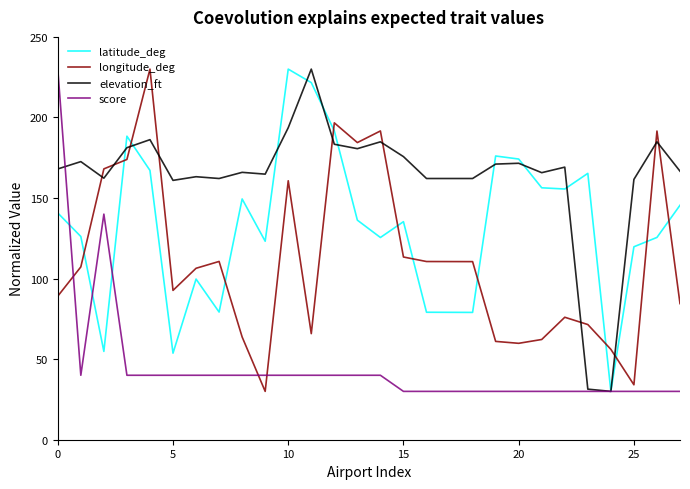

List the series in order of their overall mean, highest first.

elevation_ft, latitude_deg, longitude_deg, score